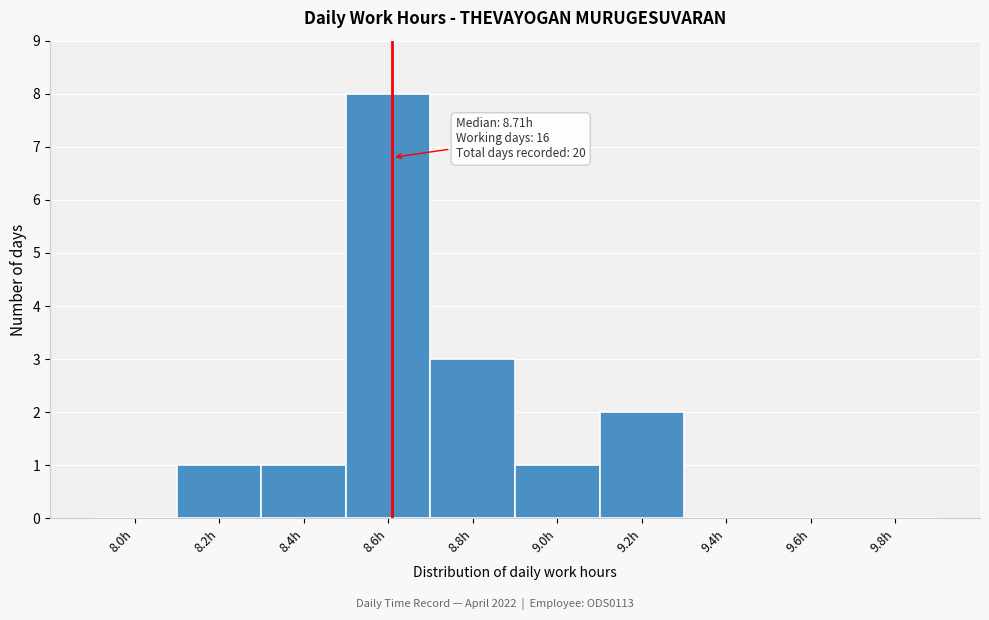

Reading right to left, extract all data points from this chart.

9.8h=0	9.6h=0	9.4h=0	9.2h=2	9.0h=1	8.8h=3	8.6h=8	8.4h=1	8.2h=1	8.0h=0